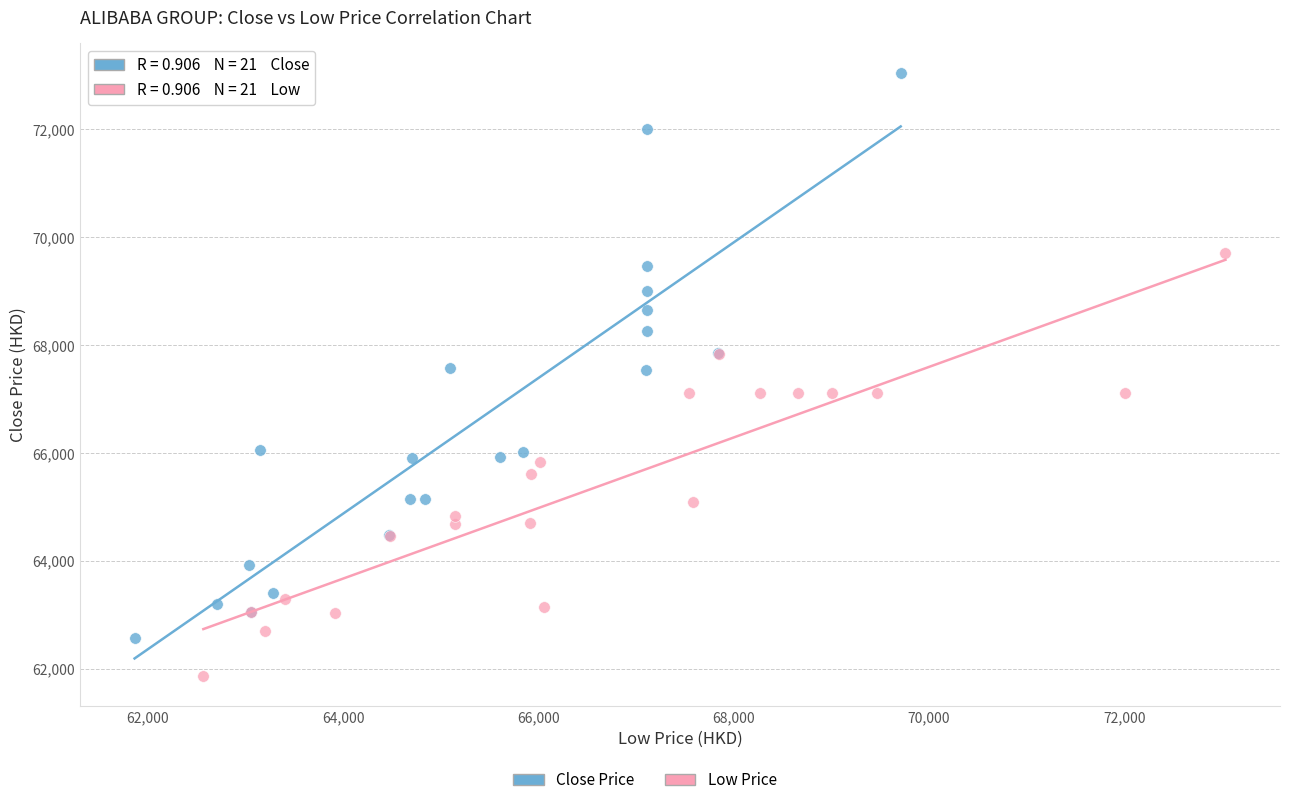

Which series reaches the maximum Y coordinate?

Close Price